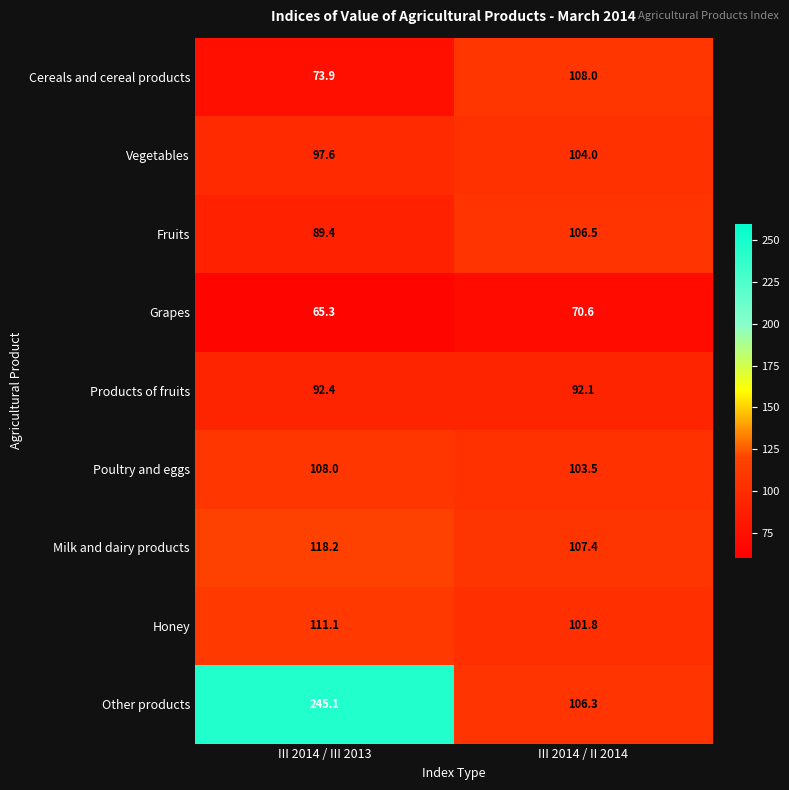

What is the spread (max minus min) of values at III 2014 / III 2013?

179.8